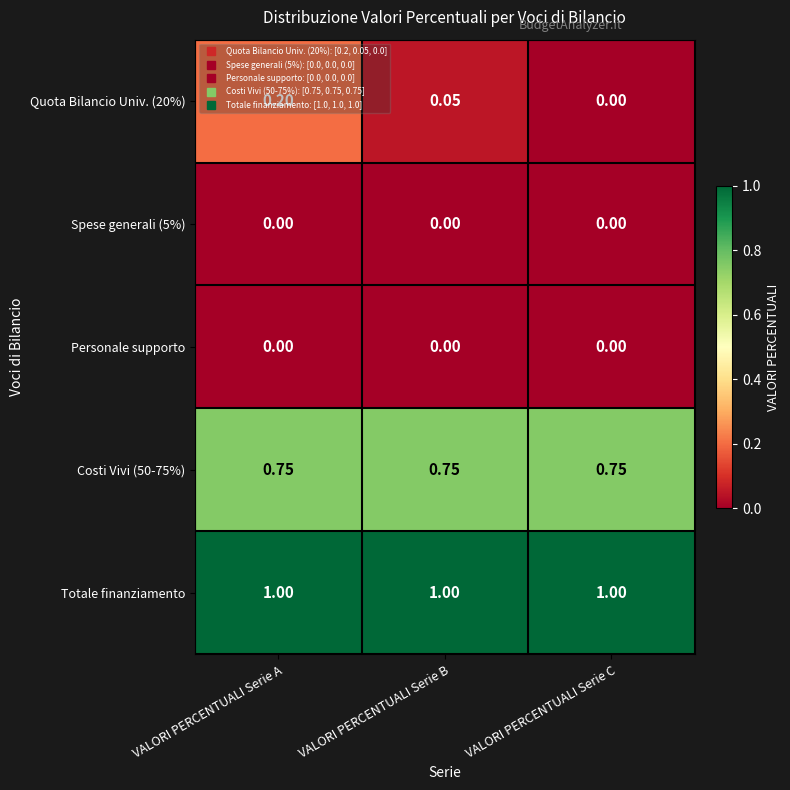

What is the total value across all series at VALORI PERCENTUALI Serie C?

1.8